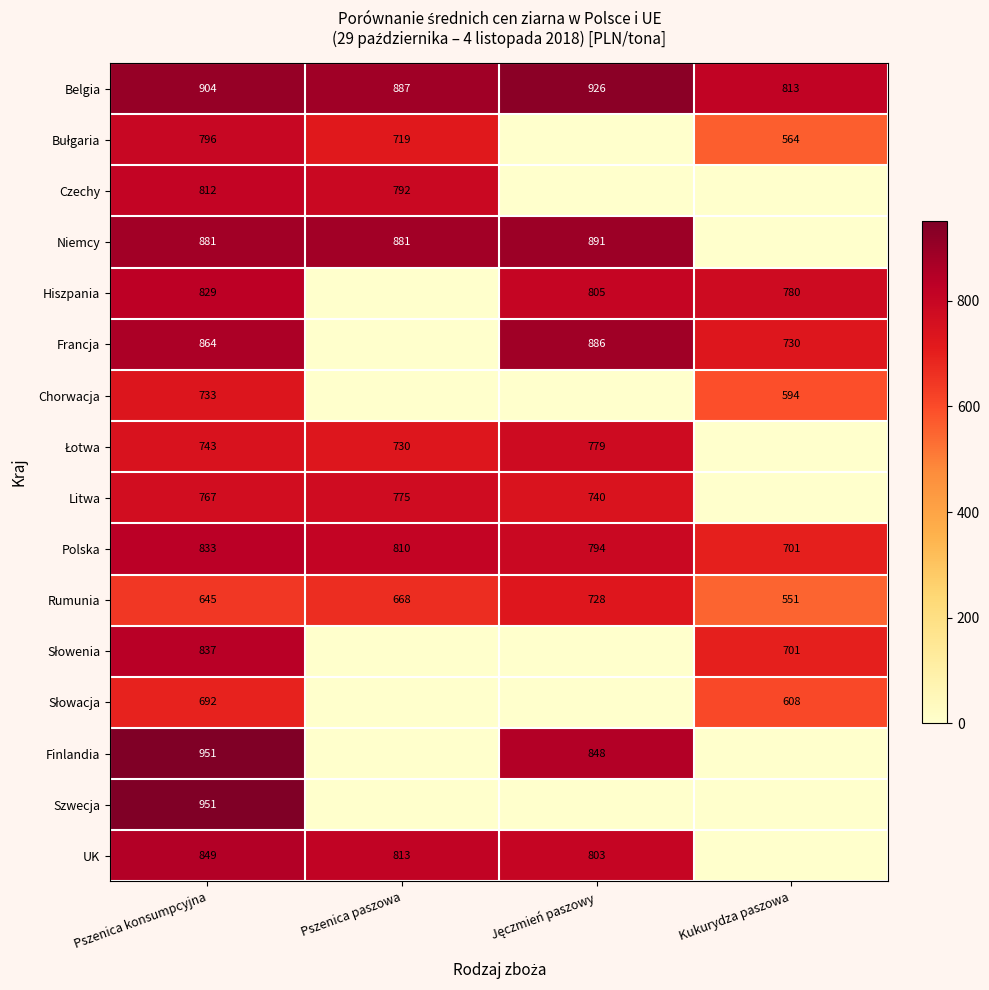

What is the maximum value for Rumunia?

728